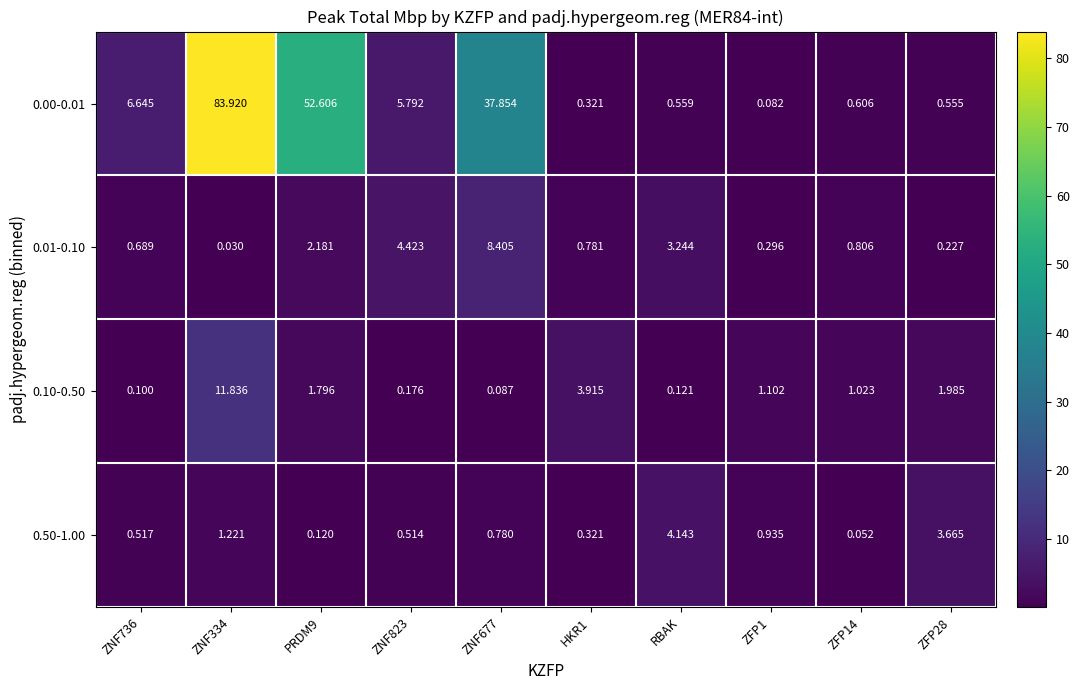

At how many categories does at least one series exceed 46?

2